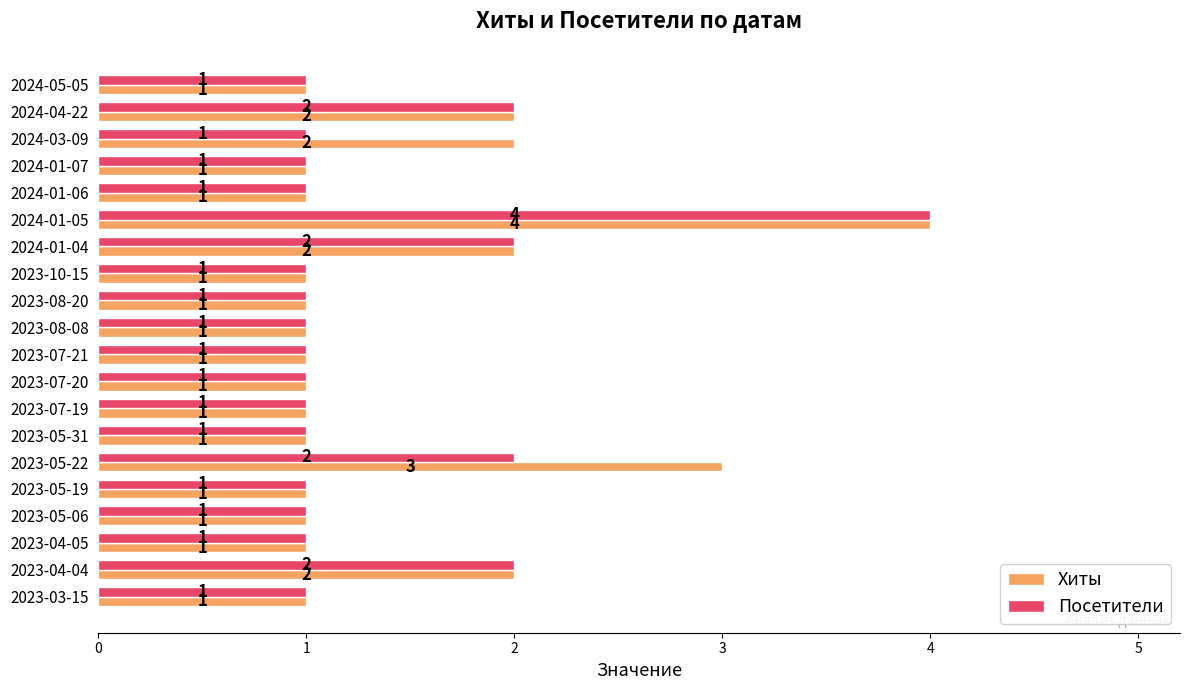

Which series has the largest total across all categories?

Хиты